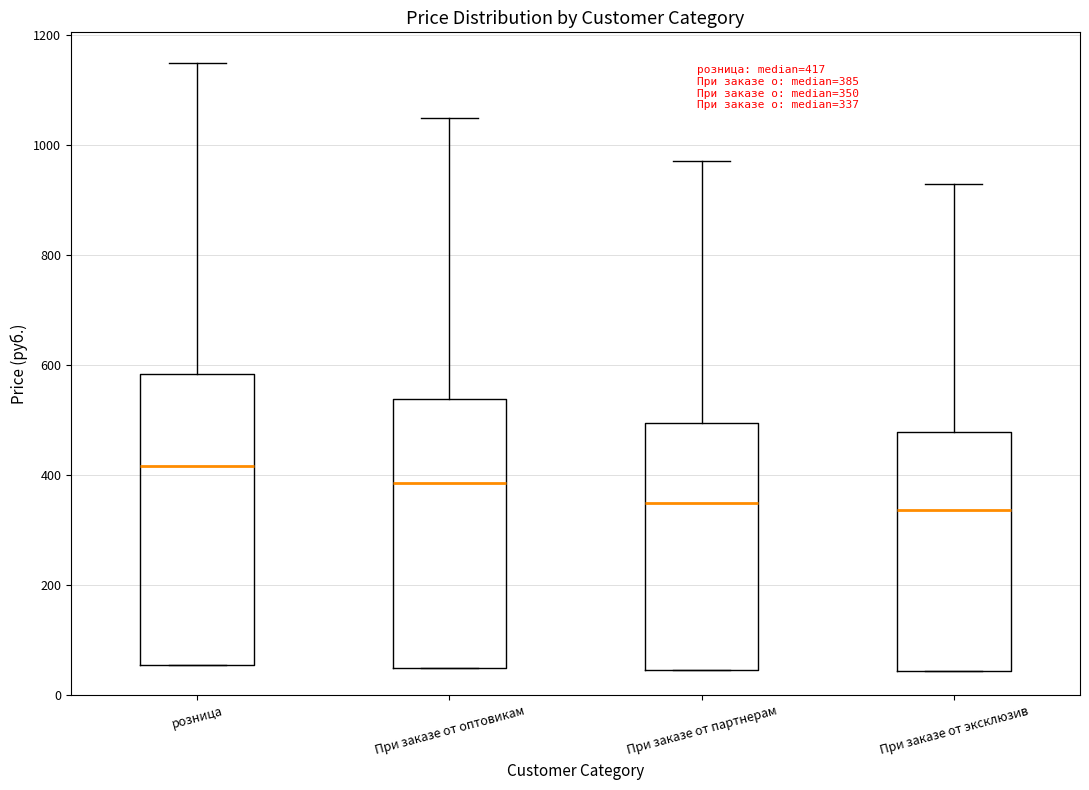

Comparing the boxes themselves (not the whiskers), which one is the tallest?

розница